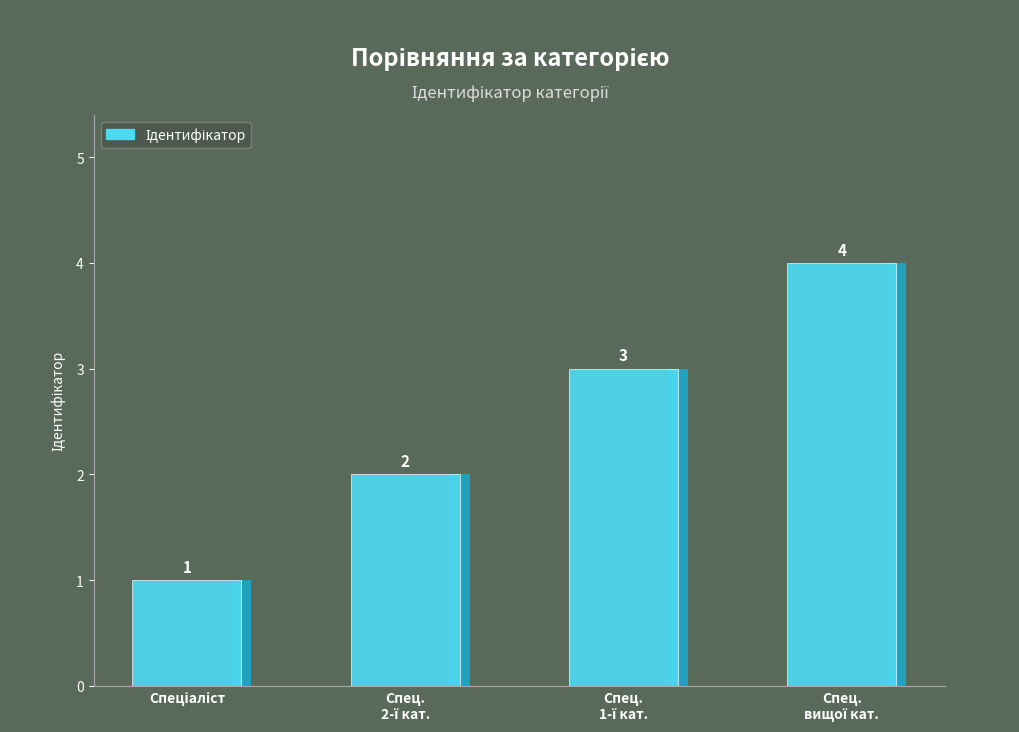

At which label does the data first exceed 3?

Спеціаліст вищої категорії